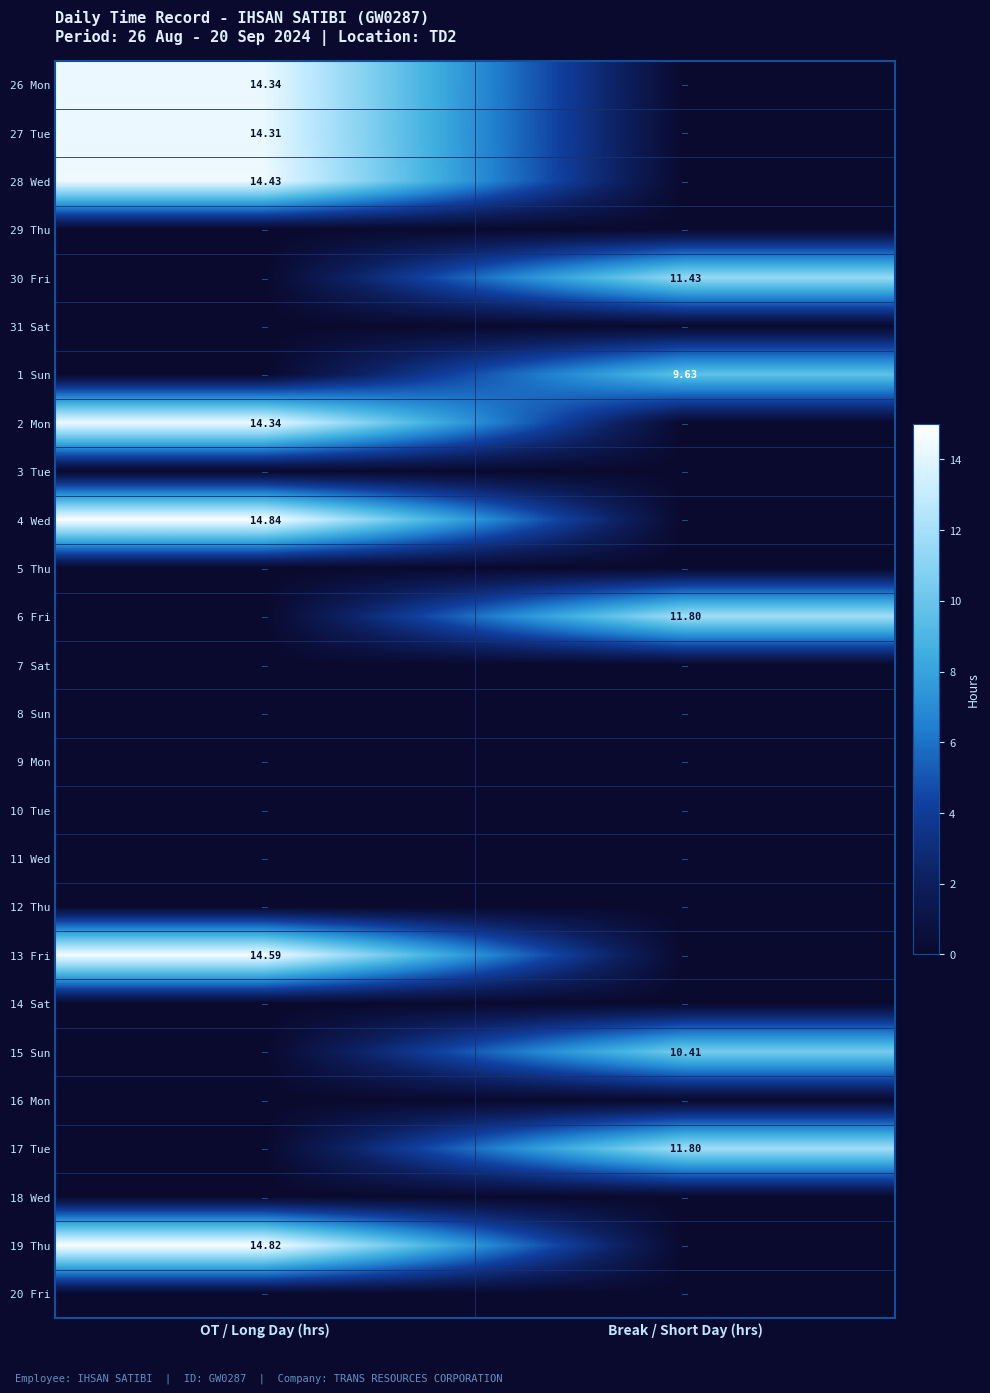

Rank the categories by 8 Sun value from lowest to highest.

OT / Long Day (hrs), Break / Short Day (hrs)